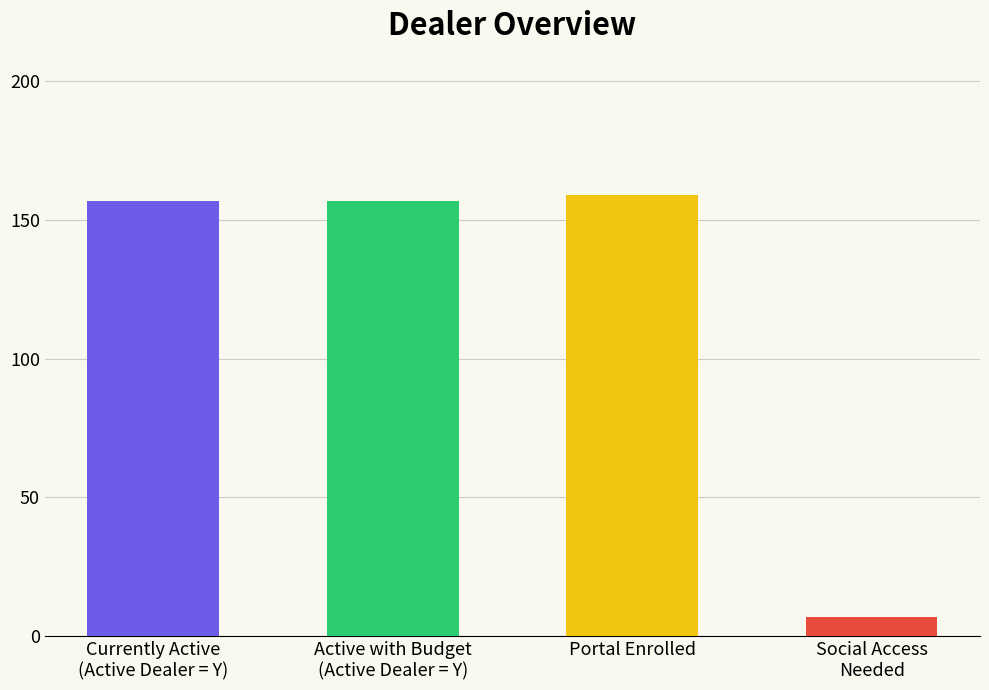

Are the bars horizontal?

No